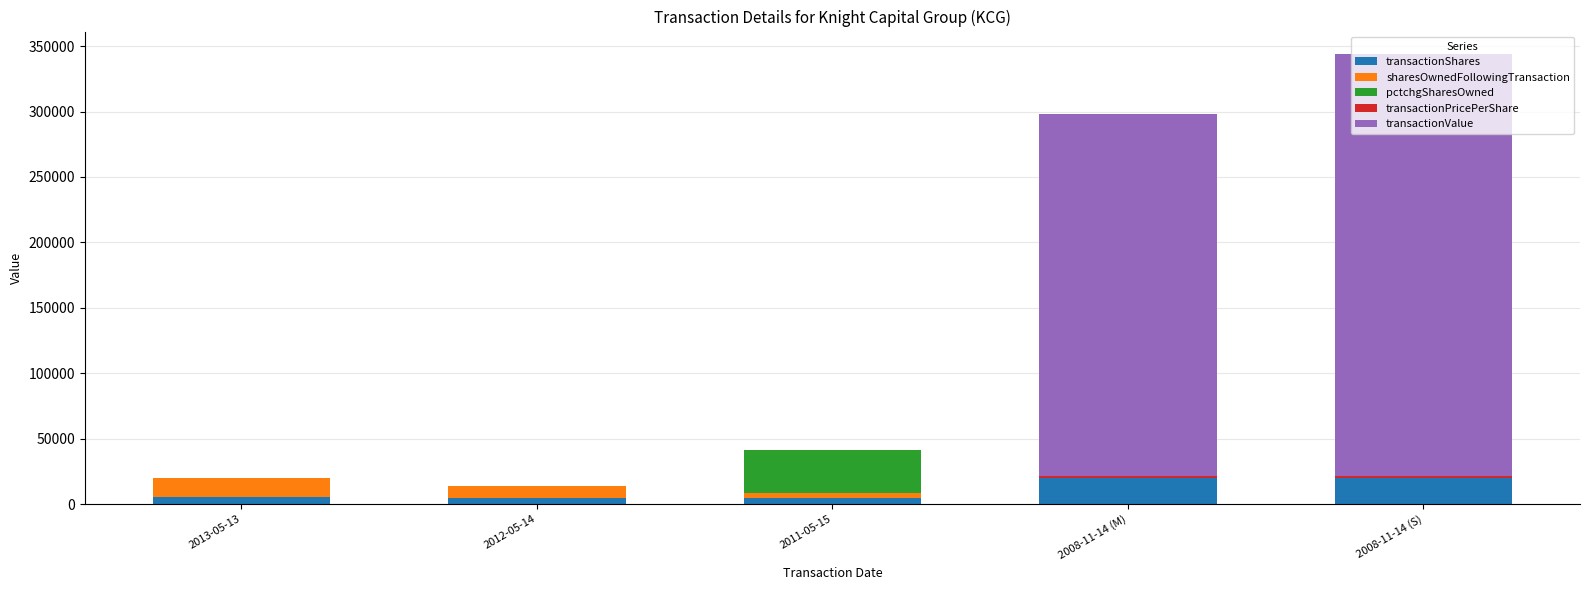

What is the highest value of the transactionShares series?

20000